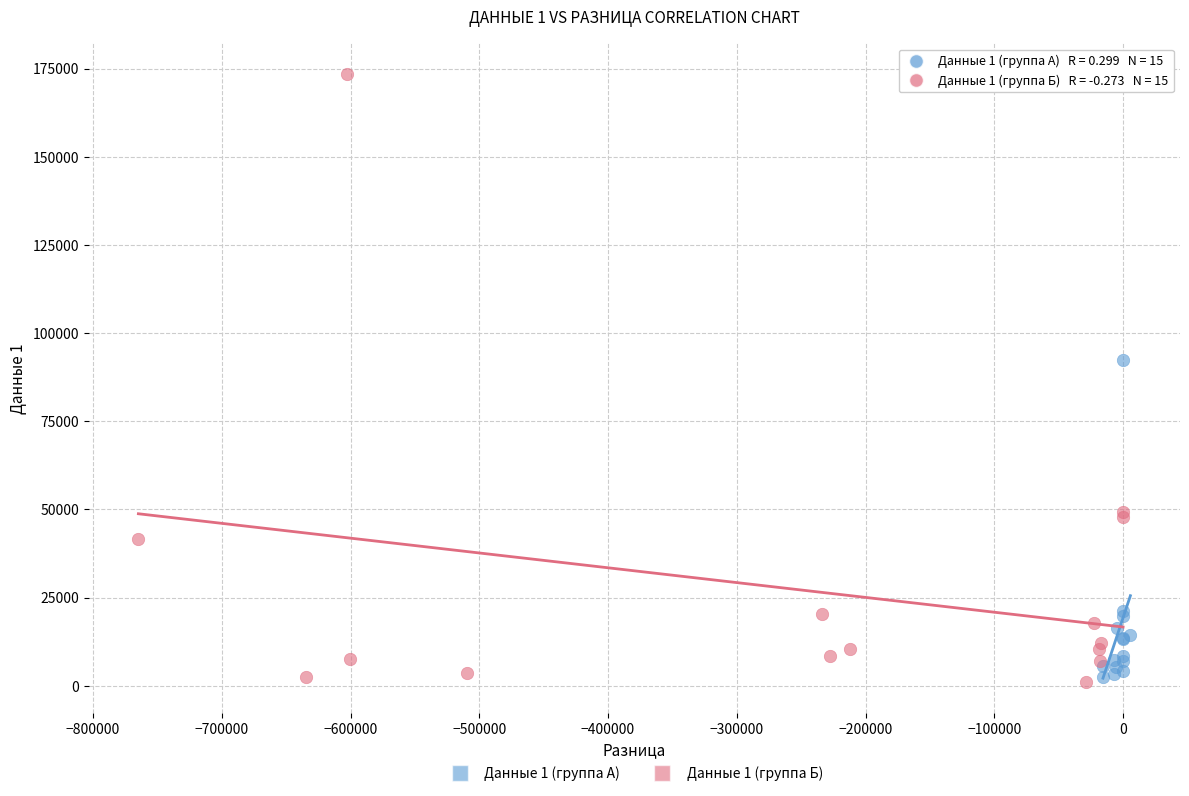

Which series reaches the maximum Y coordinate?

Данные 1 (группа Б)